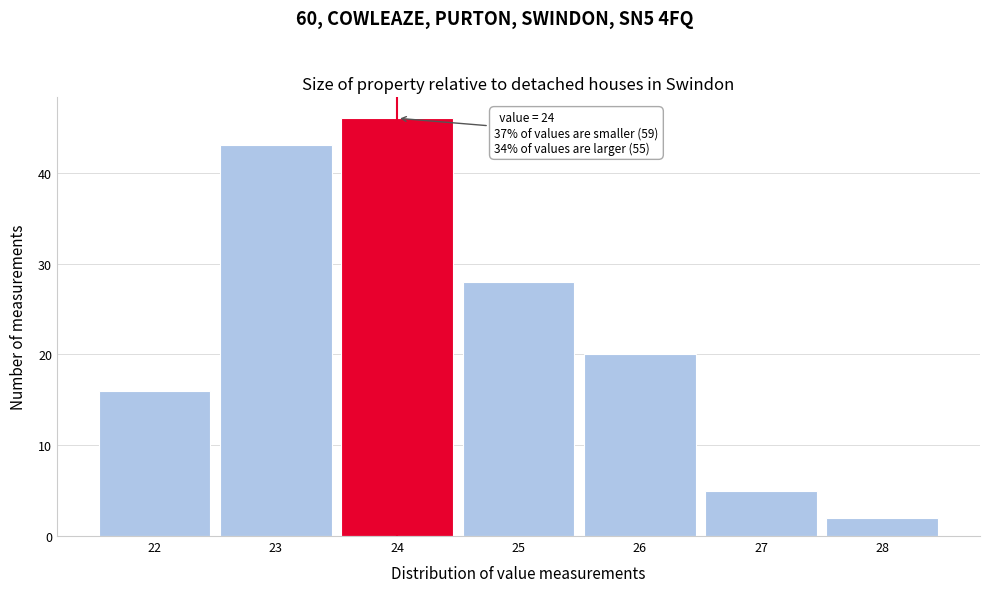

Over which range of the x-axis is the bar tallest?

23.5 to 24.5